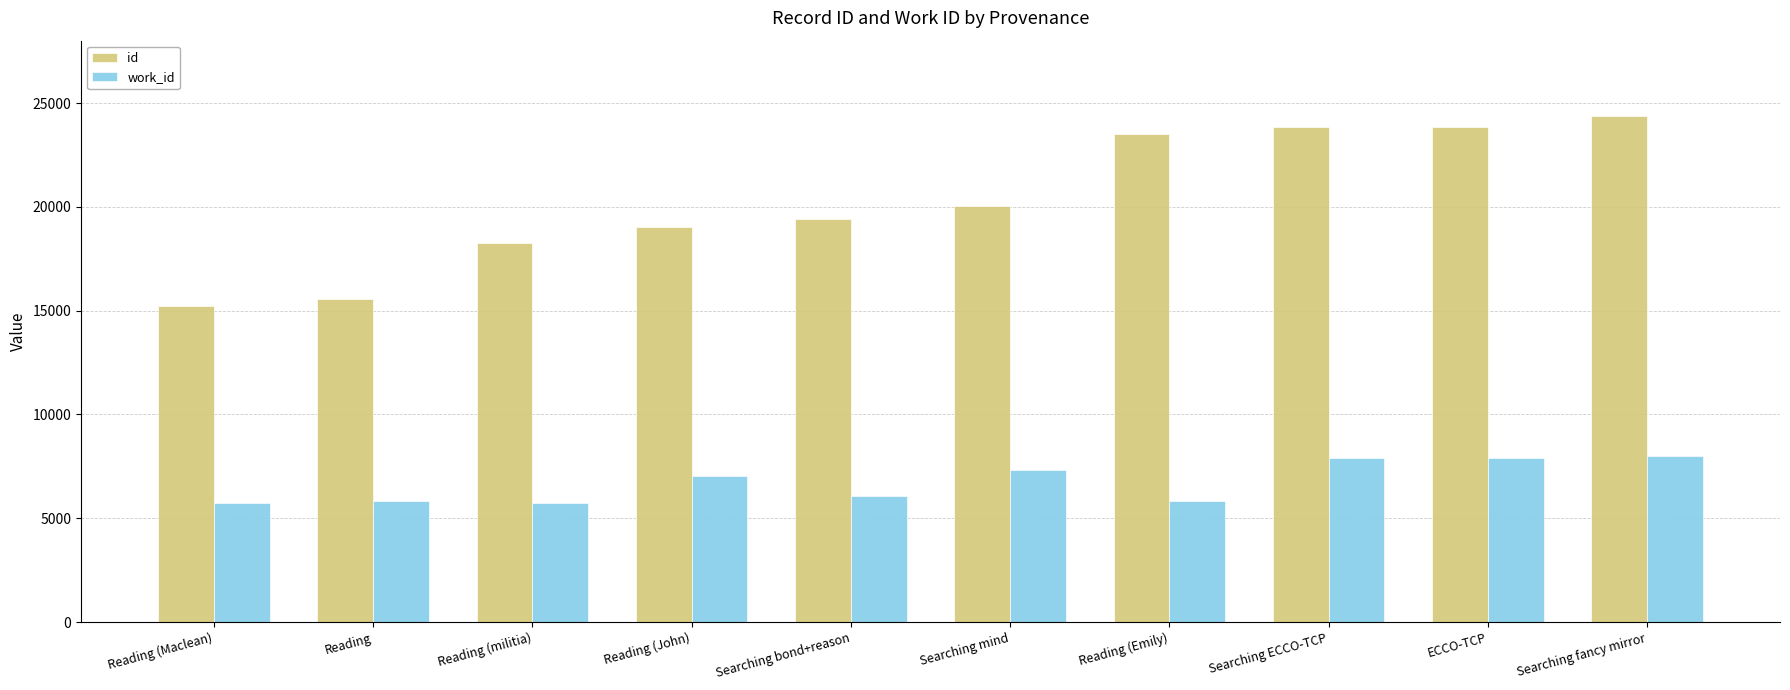

What is the difference between the maximum and minimum values in the work_id series?

2289